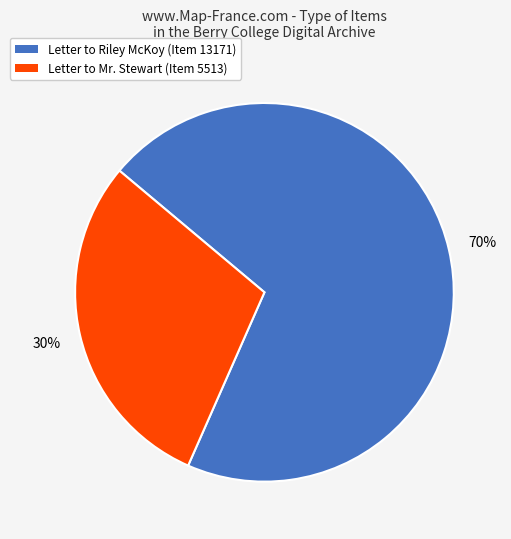

Is there any slice that represents more than half of the pie?

Yes